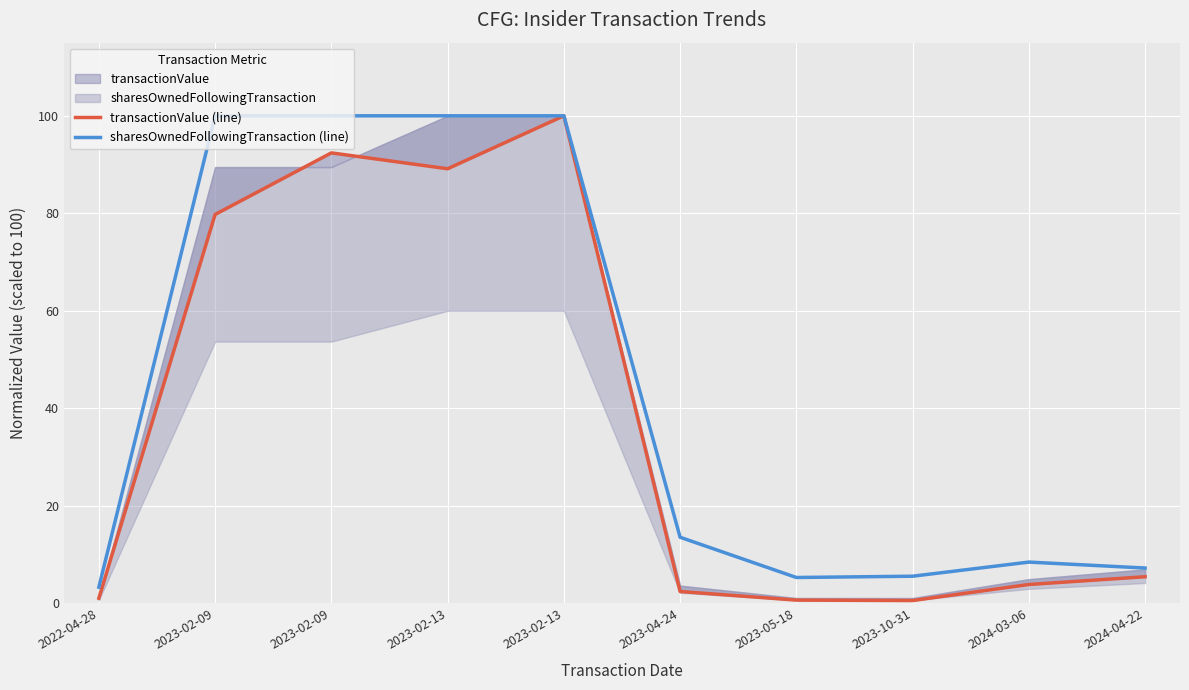

What is the smallest value displayed?

0.6